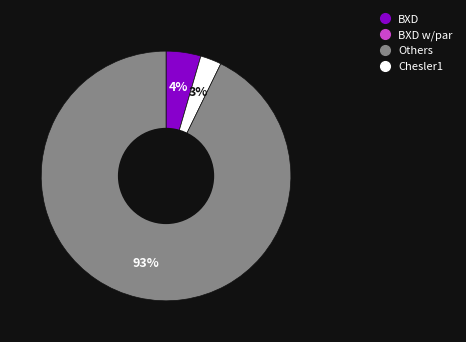

Does any single category account for the majority?

Yes